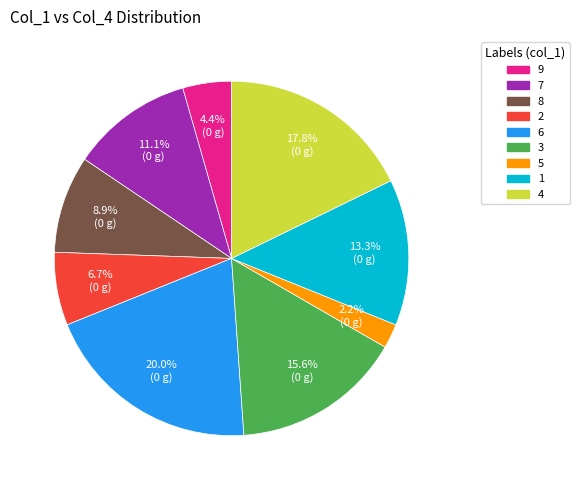

To the nearest percent, what is the difference between the 8 and 9 slice percentages?

4%